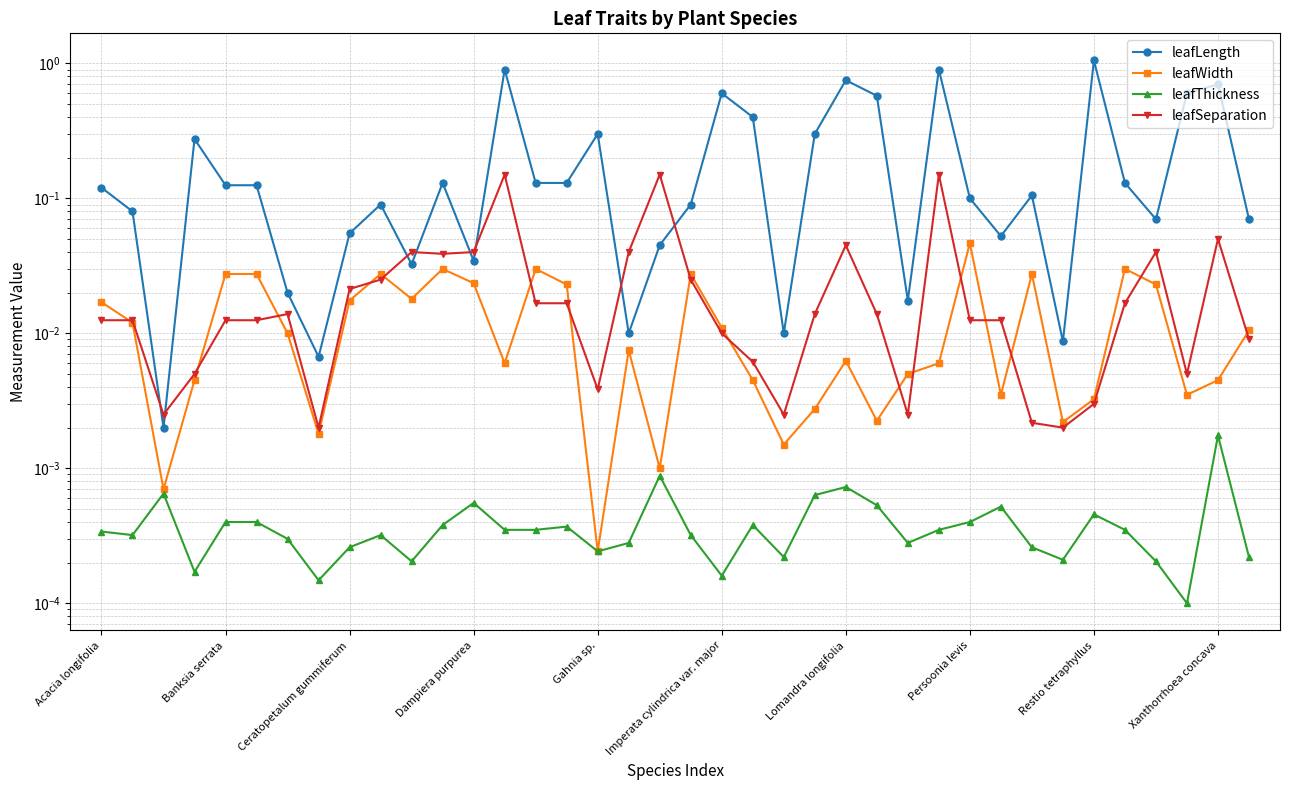

At how many categories does at least one series exceed 0?

38